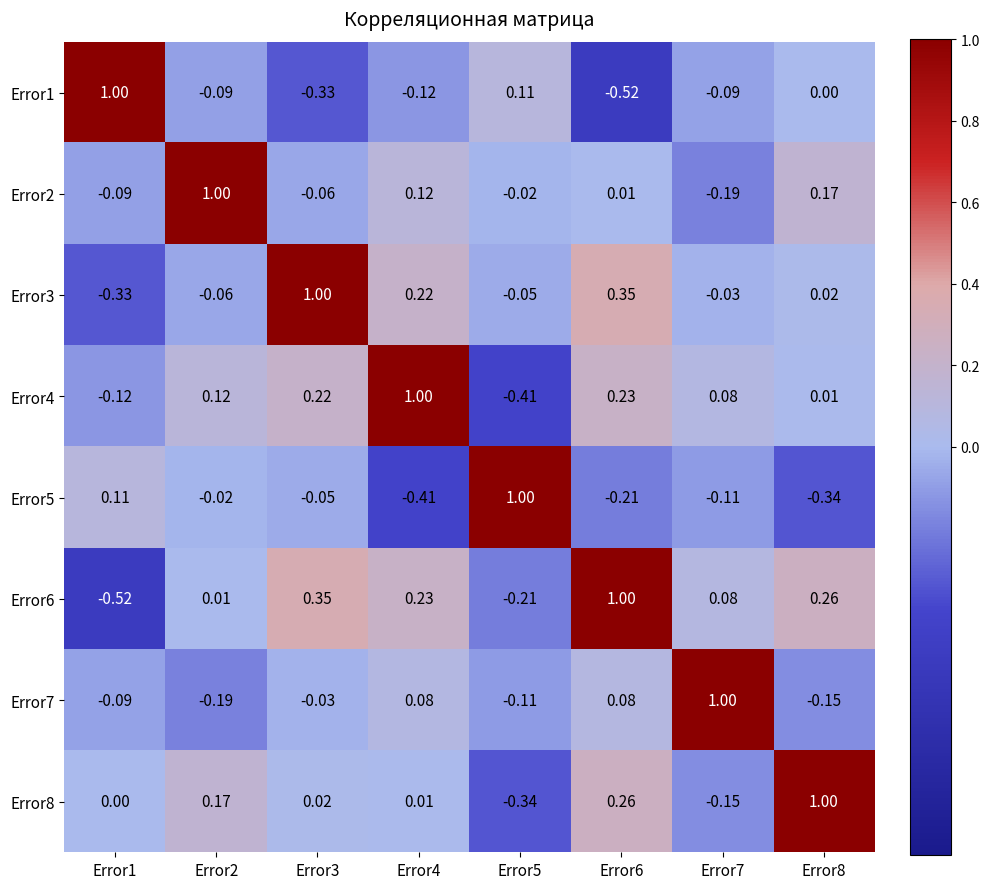

Which series has the largest total across all categories?

Error6